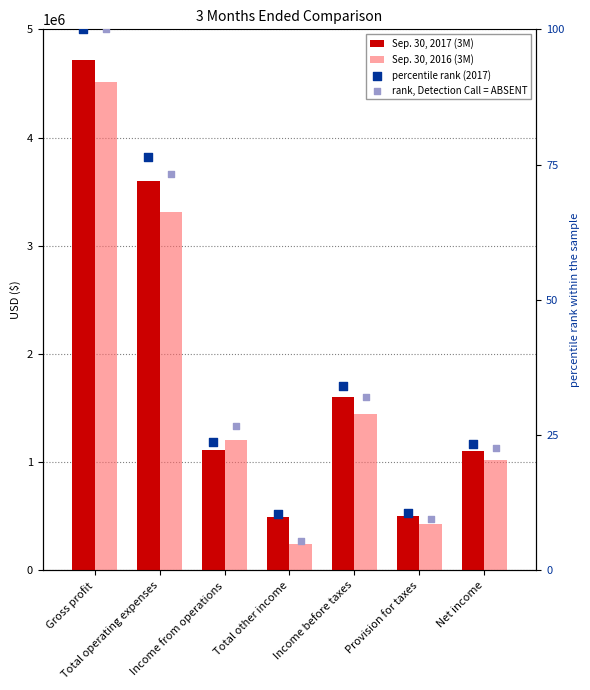

At how many categories does at least one series exceed 4534292?

1